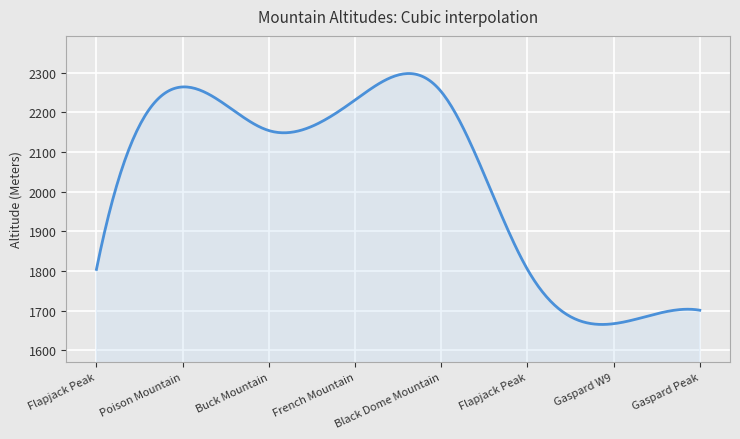

What is the smallest value displayed?

1665.1